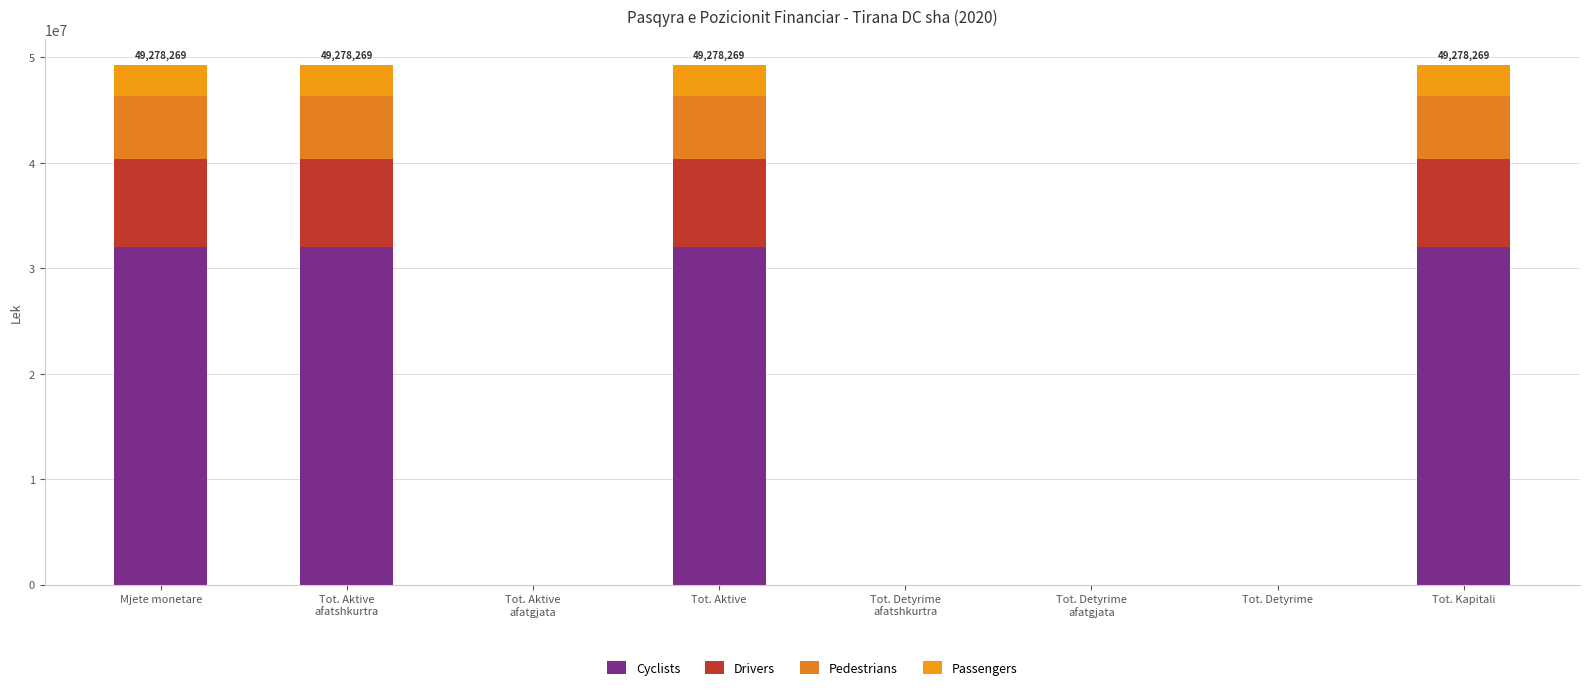

The value of Cyclists at Tot. Aktive is 54911003.7. True or false?

False